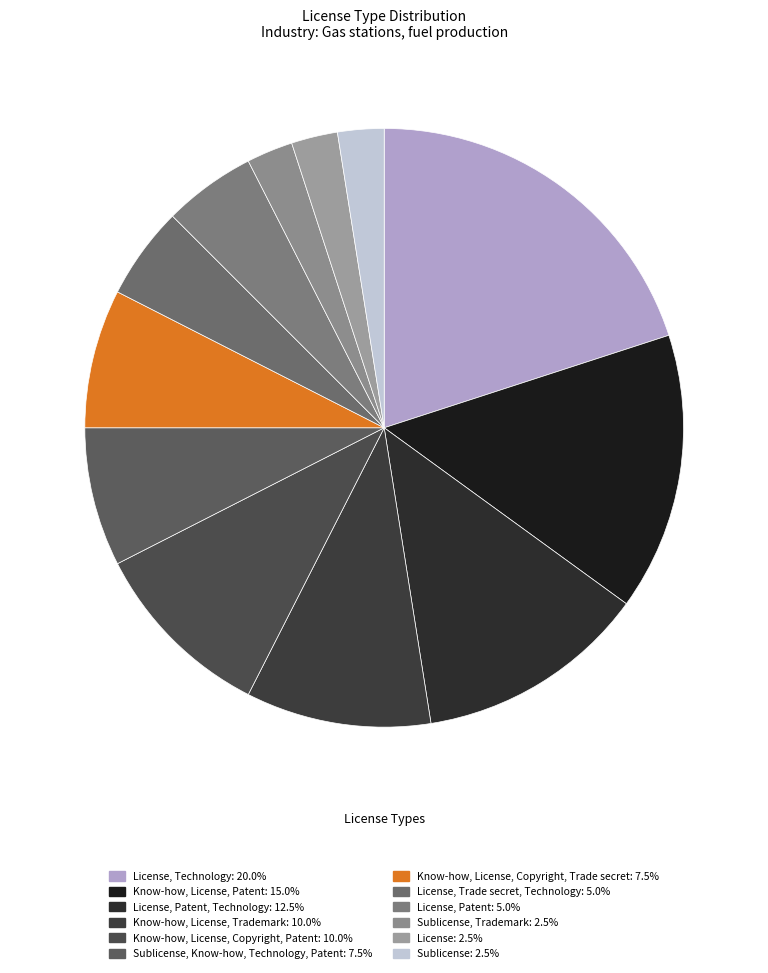

Count the number of slices in the pie.

12